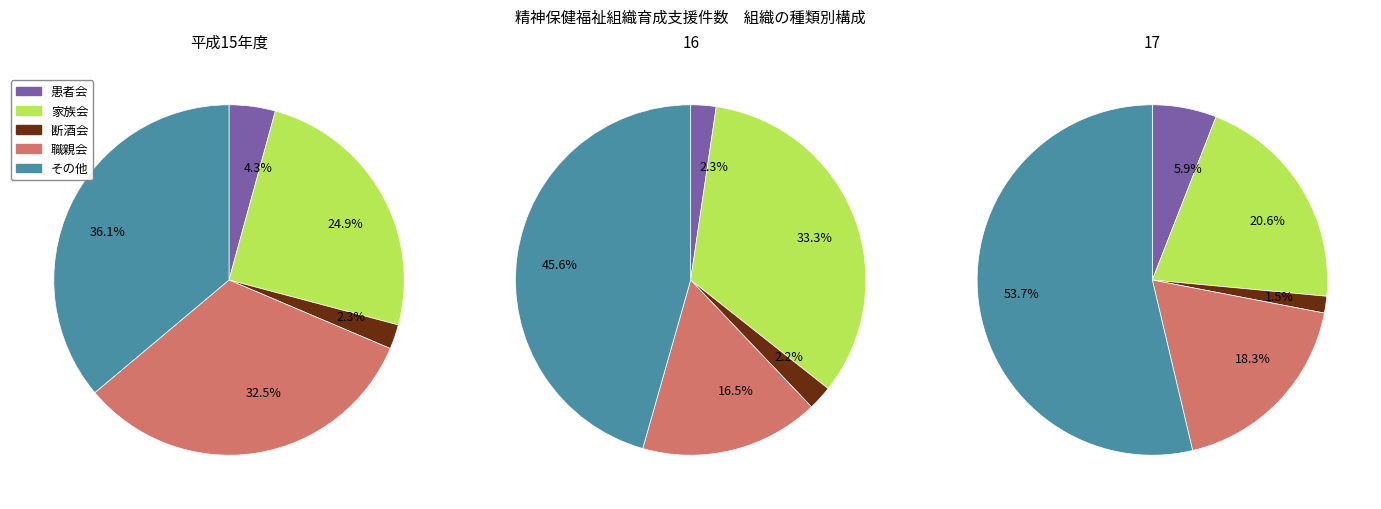

Between 17 and 16, which is larger?

17